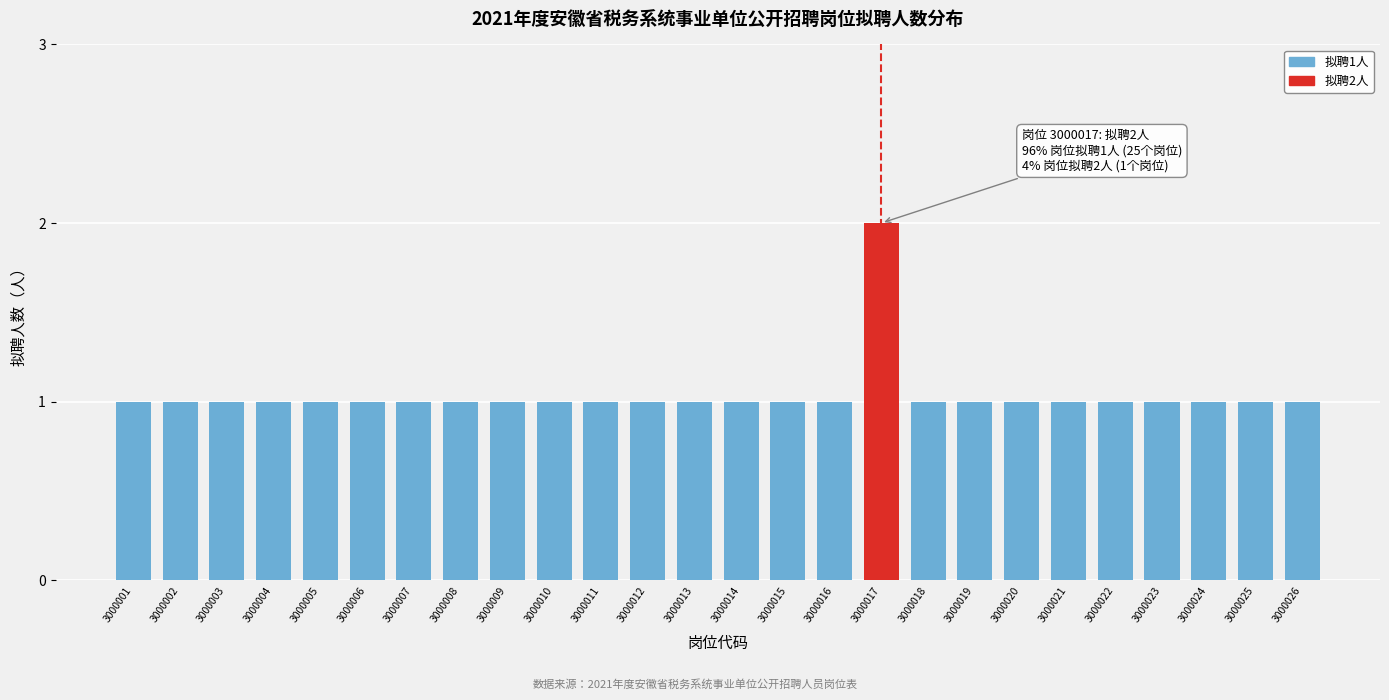

Reading right to left, what are all the values shown in this chart?

1	1	1	1	1	1	1	1	1	2	1	1	1	1	1	1	1	1	1	1	1	1	1	1	1	1